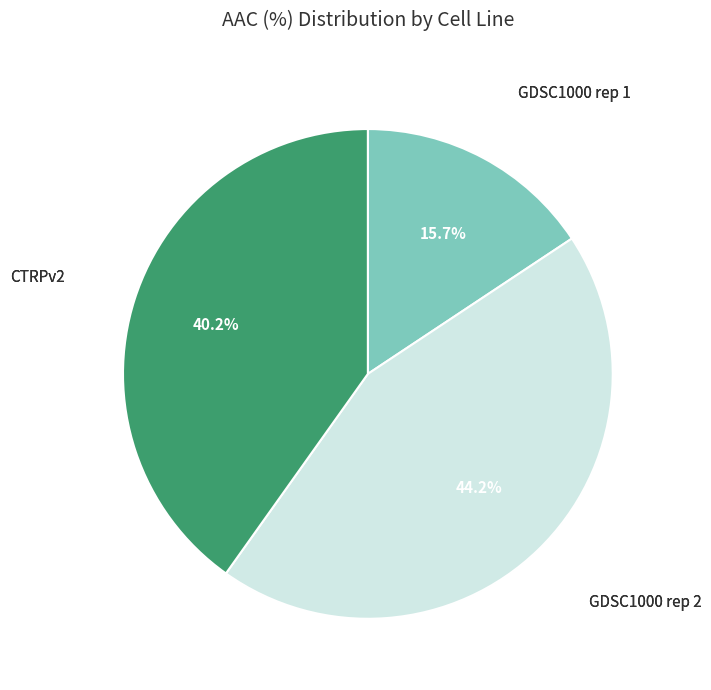

To the nearest percent, what is the difference between the CTRPv2 and GDSC1000 rep 2 slice percentages?

4%